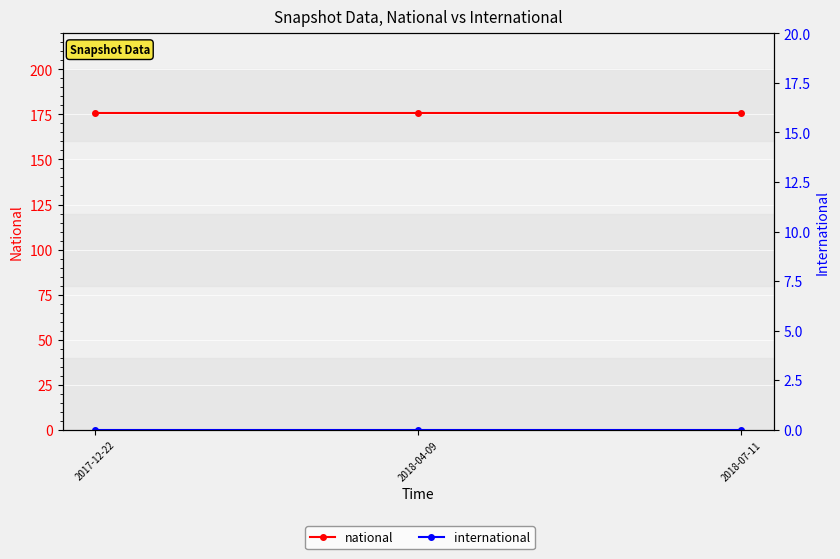

At which label is national closest to 176?

2017-12-22